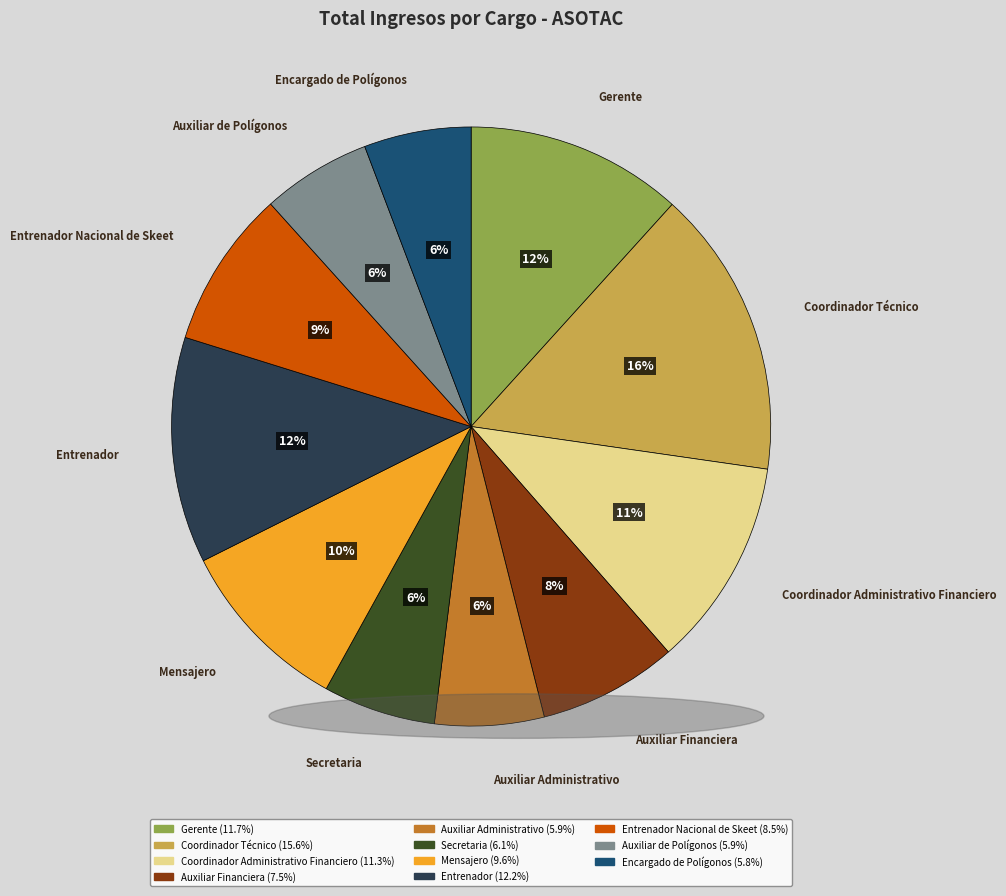

To the nearest percent, what is the difference between the largest and smallest slice percentages?

10%